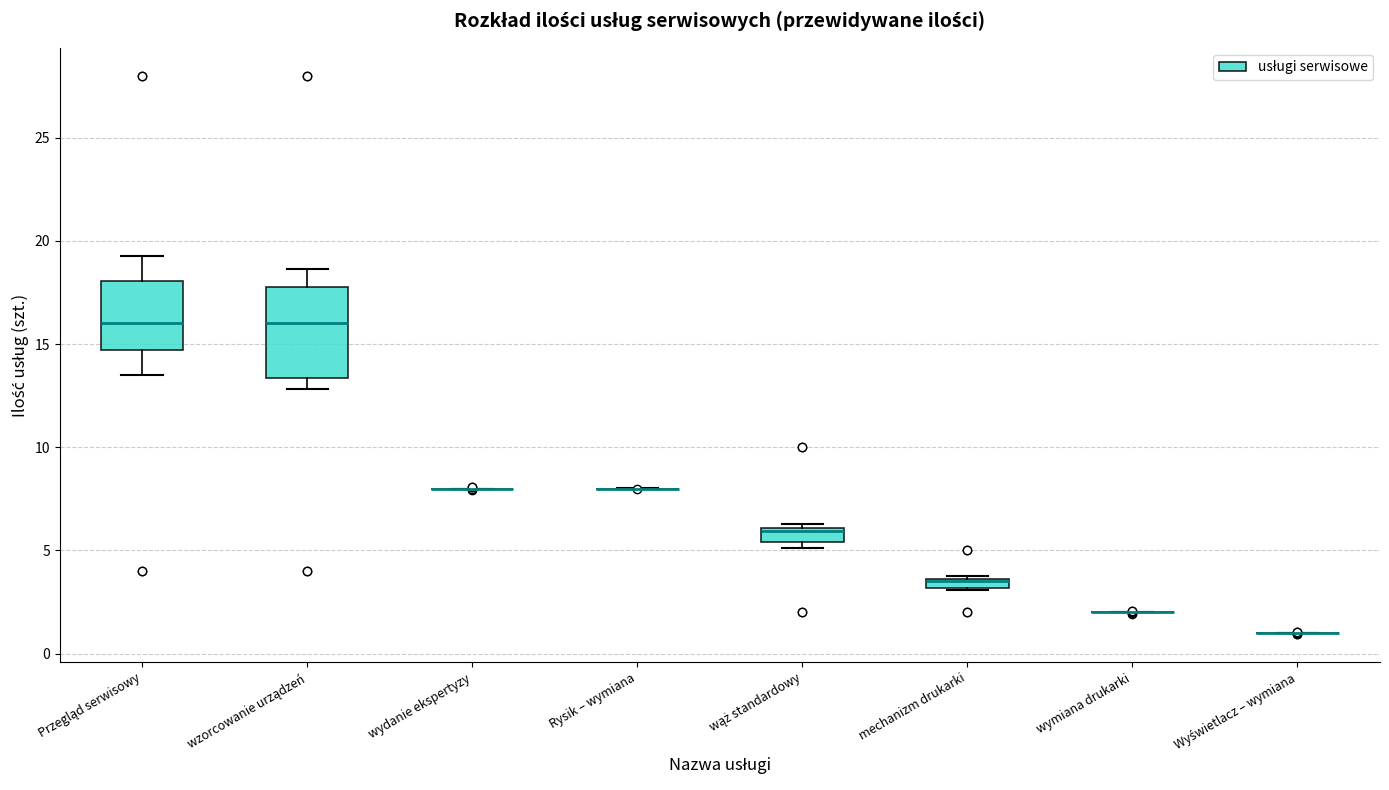

Which box is the tallest, from its lower edge to its upper edge?

wzorcowanie urządzeń